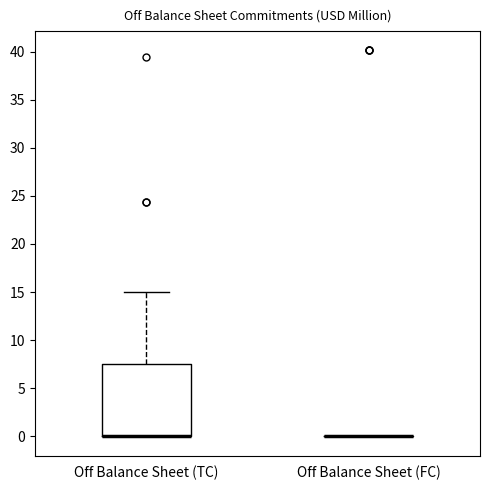

Comparing the boxes themselves (not the whiskers), which one is the tallest?

Off Balance Sheet (TC)